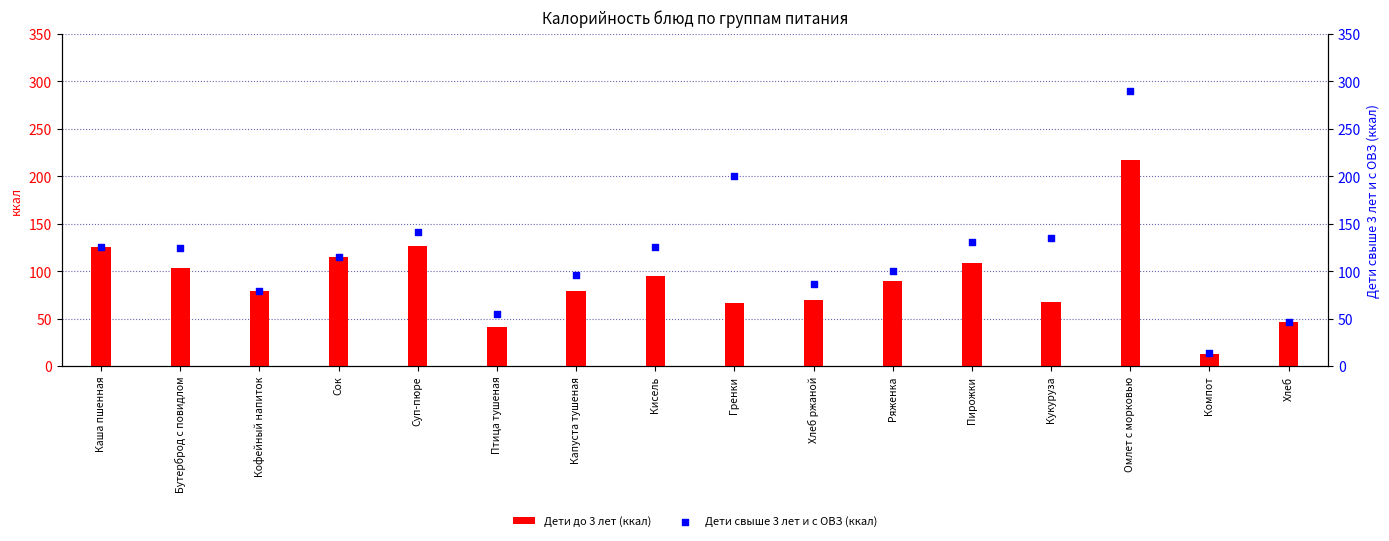

Is the value of Дети до 3 лет (ккал) at Капуста тушеная greater than the value of Дети свыше 3 лет и с ОВЗ (ккал) at Сок?

No